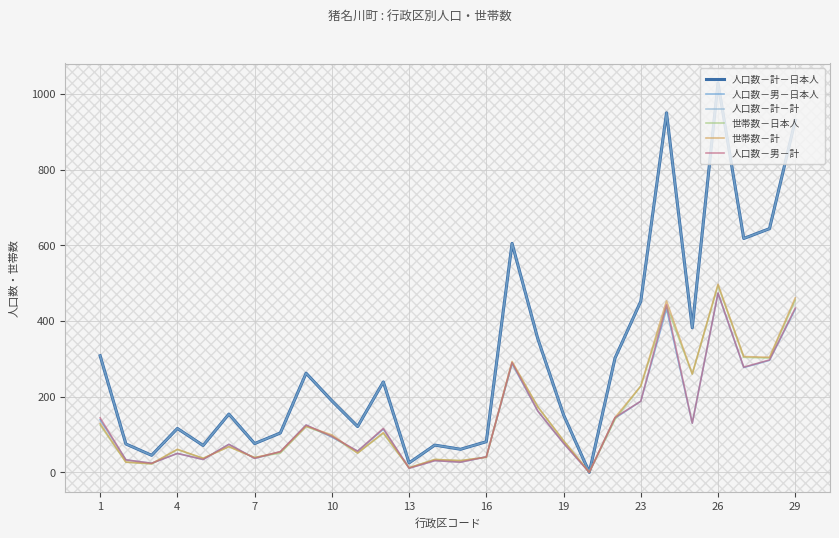

Is this an area chart (filled region under the line)?

No